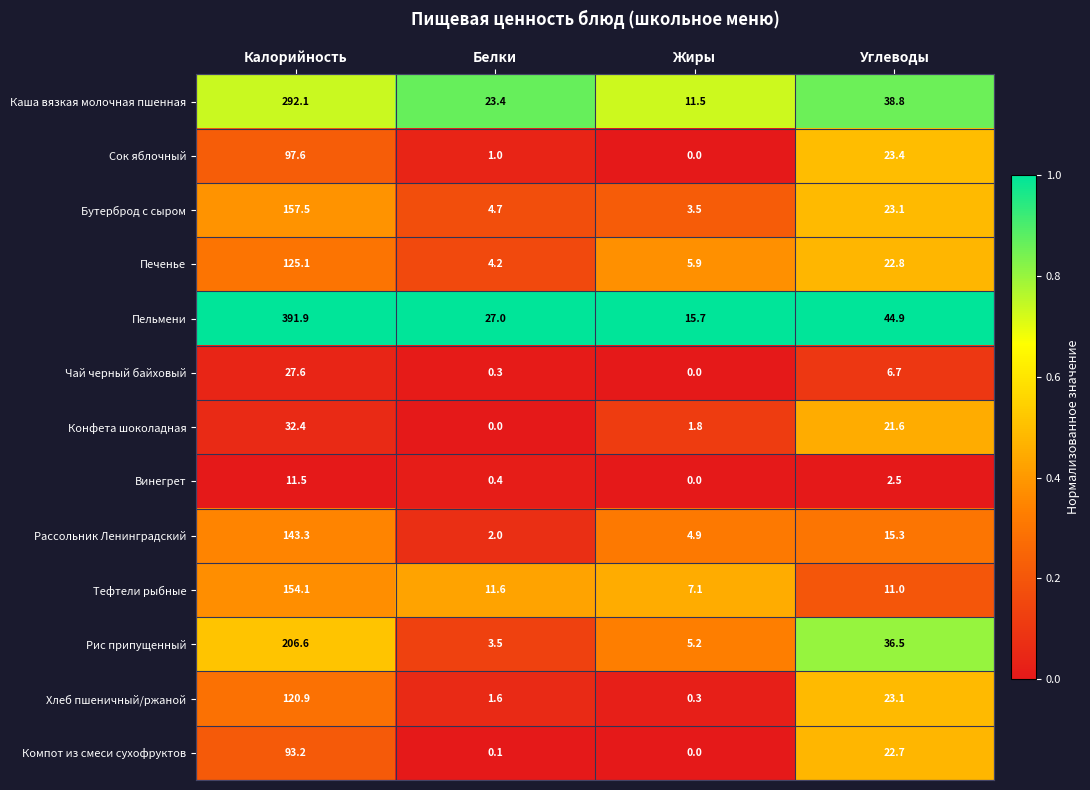

Which series has the largest total across all categories?

Пельмени